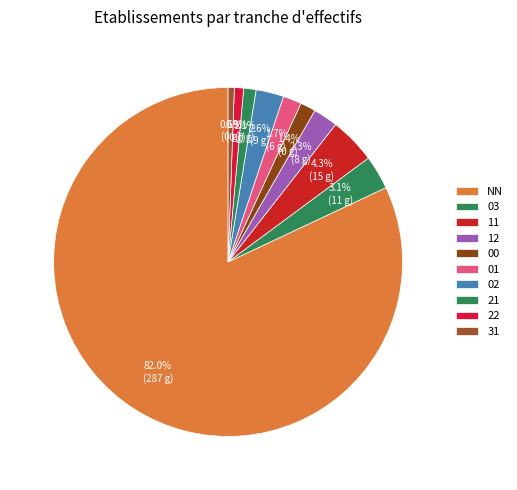

Which slice is the largest?

NN